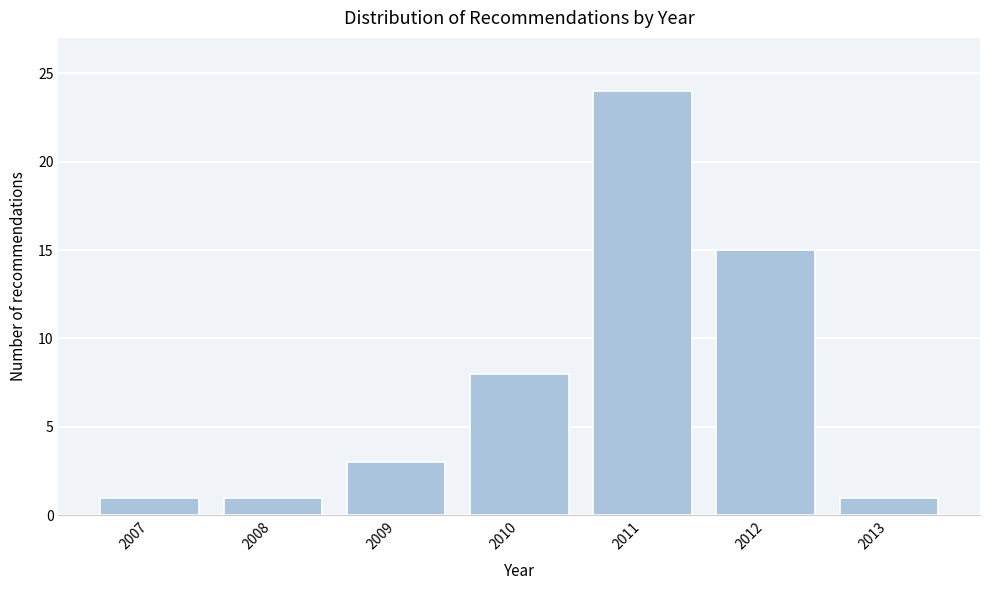

Reading left to right, transcribe all the data shown in this chart.

2007=1	2008=1	2009=3	2010=8	2011=24	2012=15	2013=1